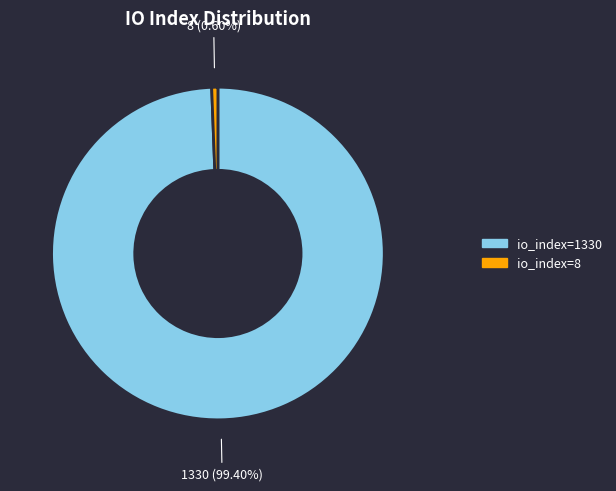

True or false: io_index=8 accounts for 1% of the total.

True